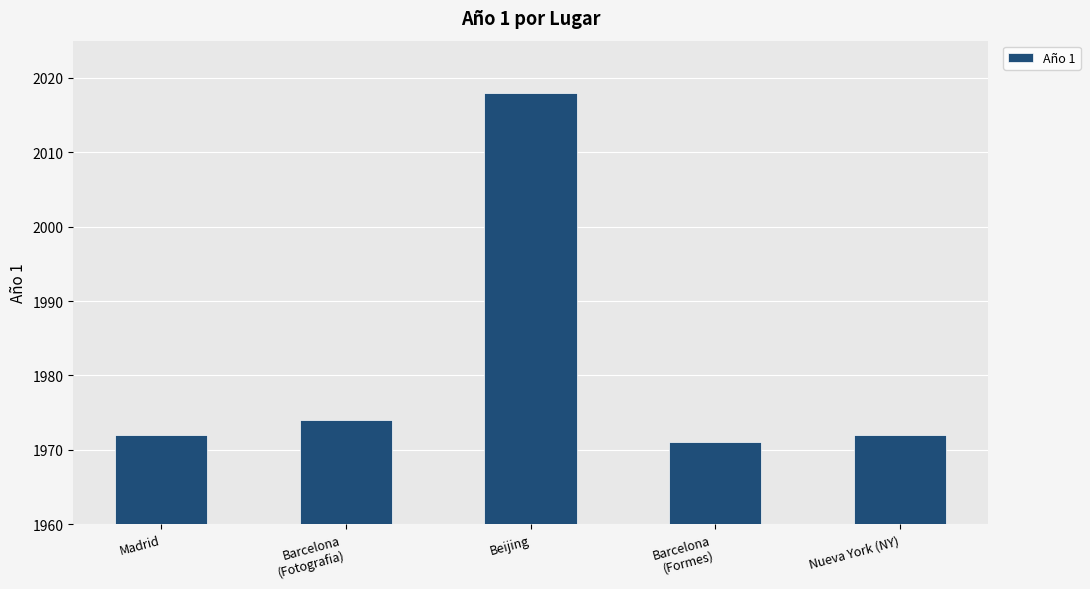

What is the difference between the maximum and second lowest values?

46